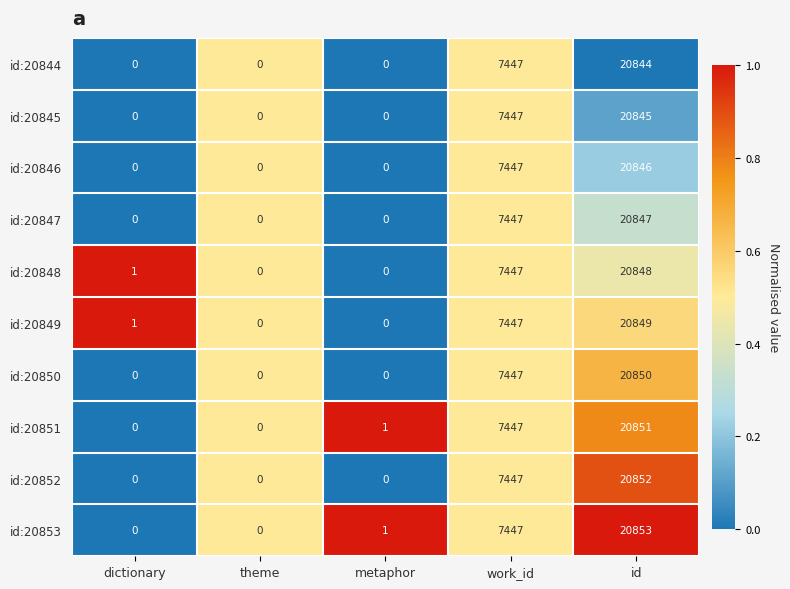

At which category does the chart reach its peak across all series?

id